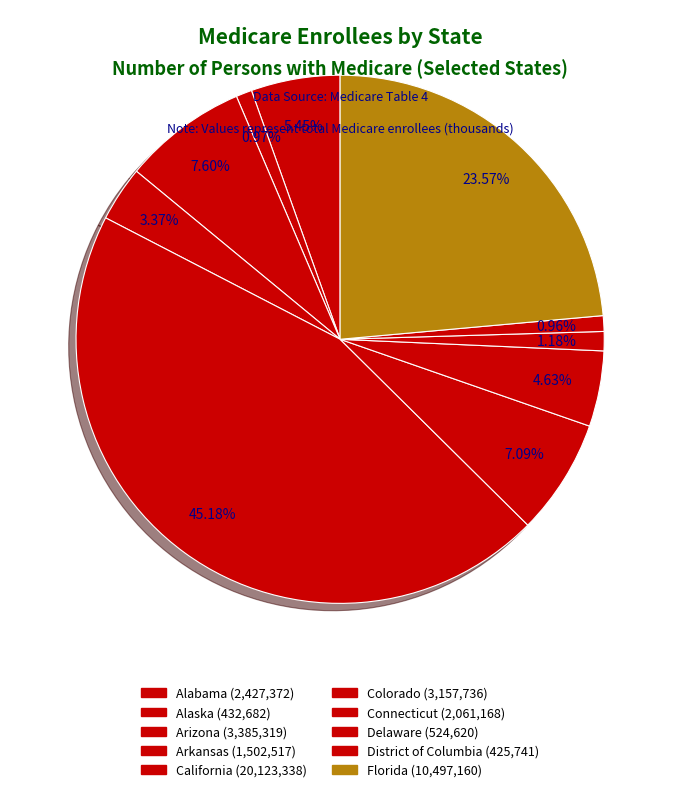

Is it true that Connecticut is 5% of the pie?

True